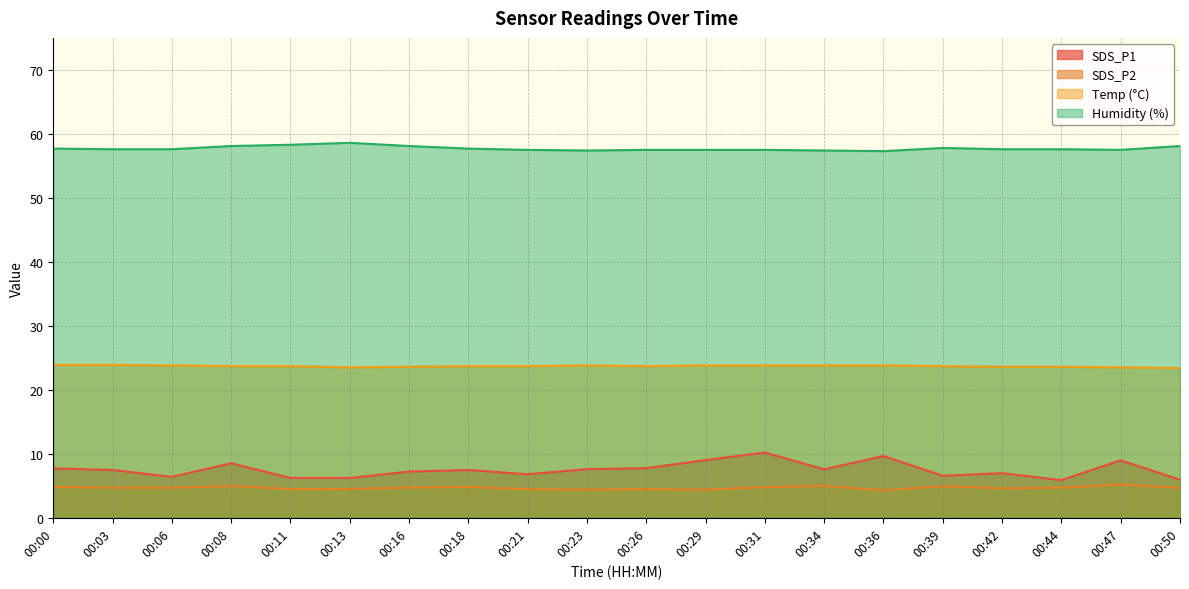

List the series in order of their peak value, highest first.

Humidity (%), Temp (°C), SDS_P1, SDS_P2